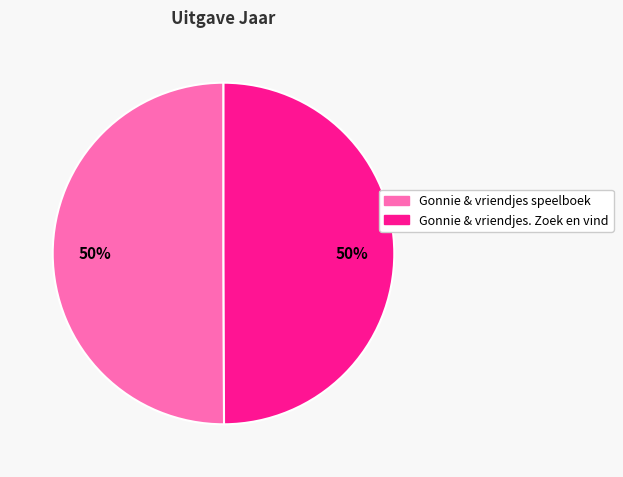

What is the ratio of the value at Gonnie & vriendjes speelboek to the value at Gonnie & vriendjes. Zoek en vind?

1.0